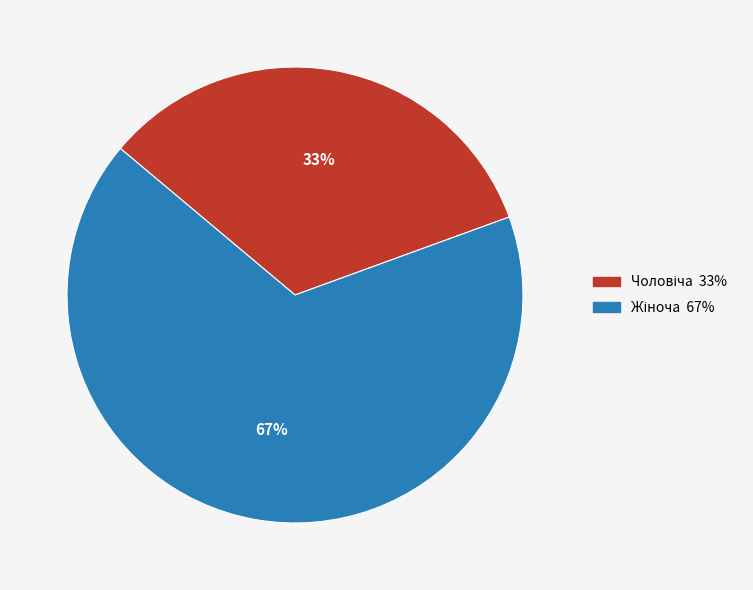

Does any single category account for the majority?

Yes